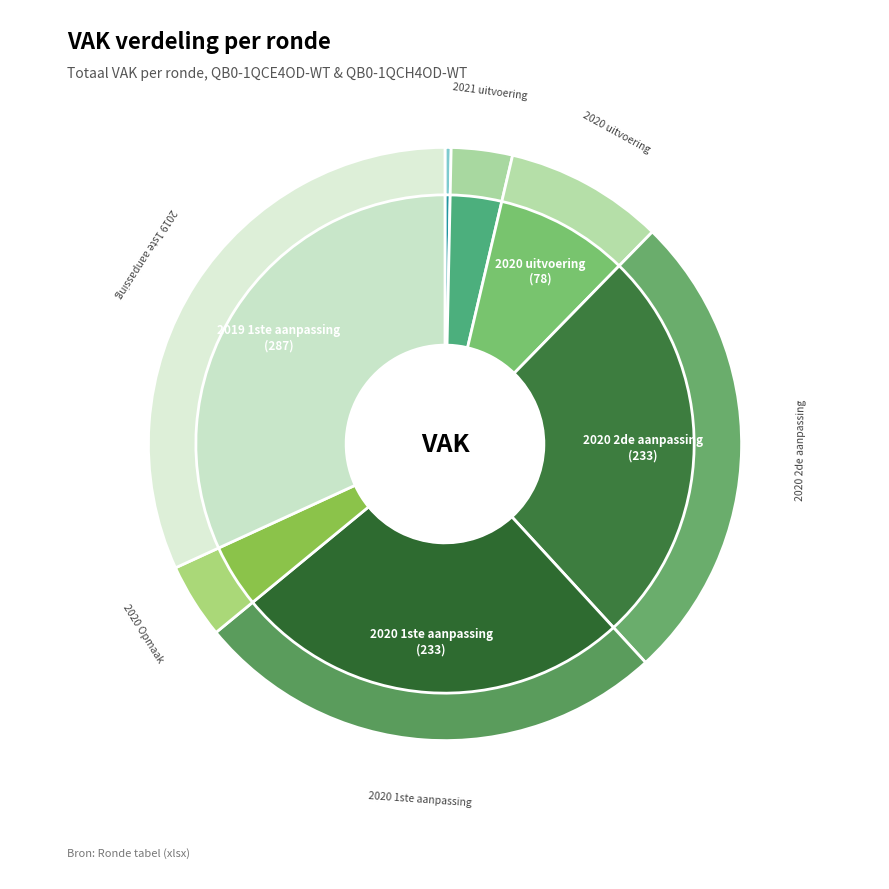

Approximately how many times larger is the value at 2020 1ste aanpassing compared to 2020 2de aanpassing?

1.0